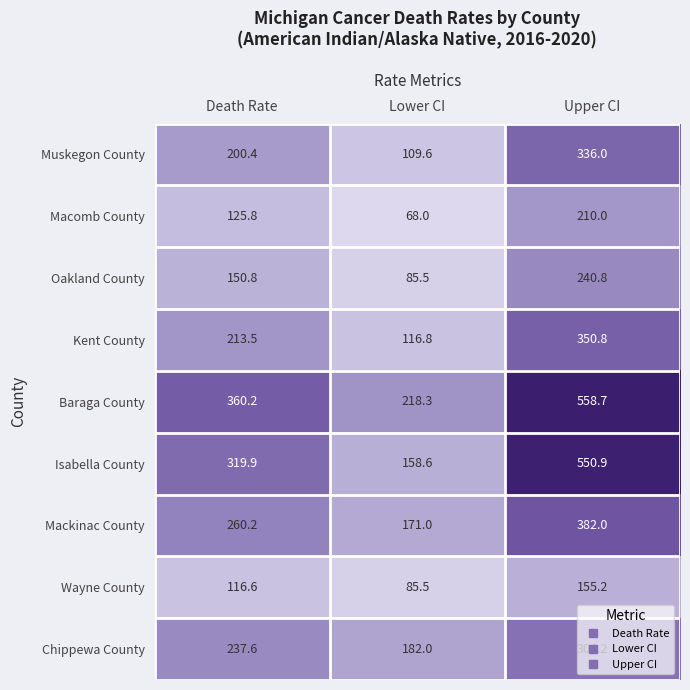

Which series changed the most between Death Rate and Upper CI?

Isabella County